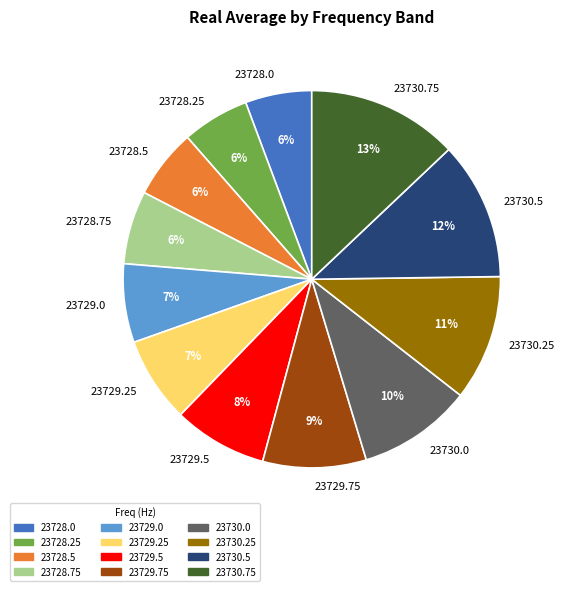

Does any single category account for the majority?

No